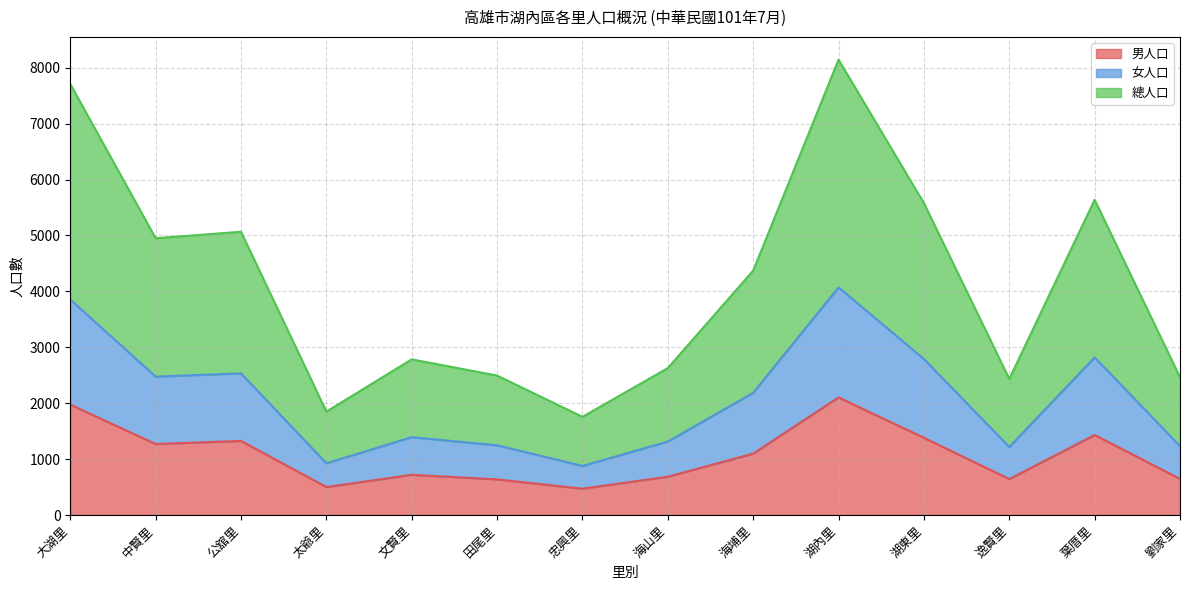

List the labels in order of 總人口 value, smallest first.

忠興里, 太爺里, 逸賢里, 劉家里, 田尾里, 海山里, 文賢里, 海埔里, 中賢里, 公舘里, 湖東里, 葉厝里, 大湖里, 湖內里